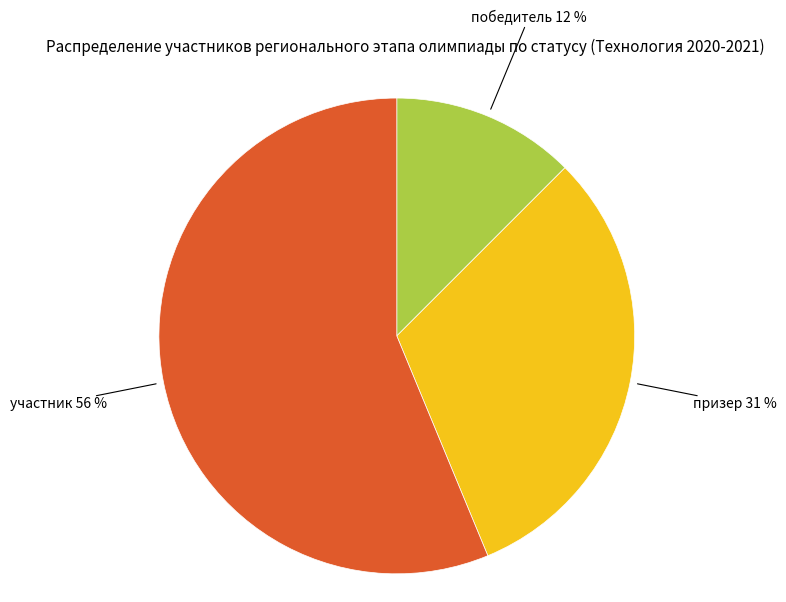

The призер slice represents 31% of the pie. True or false?

True